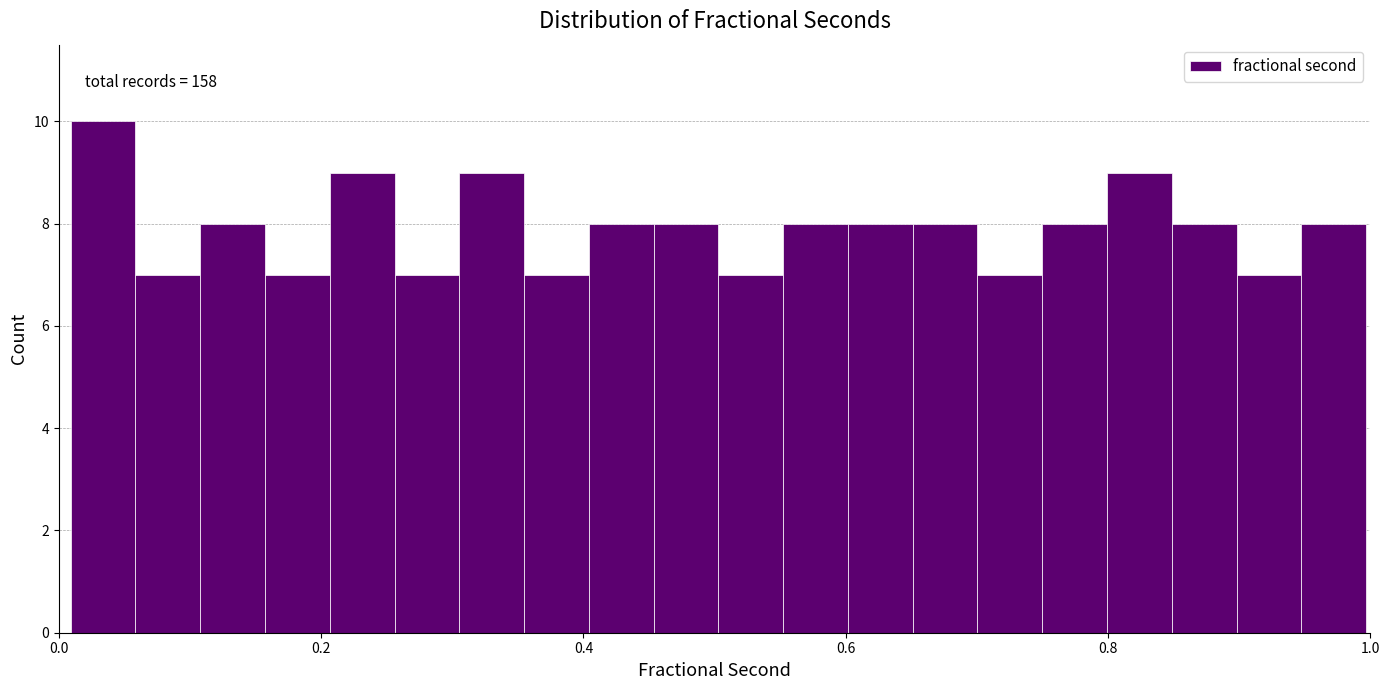

Read against the x-axis, roughly where is the centre of the tallest bar?

0.04